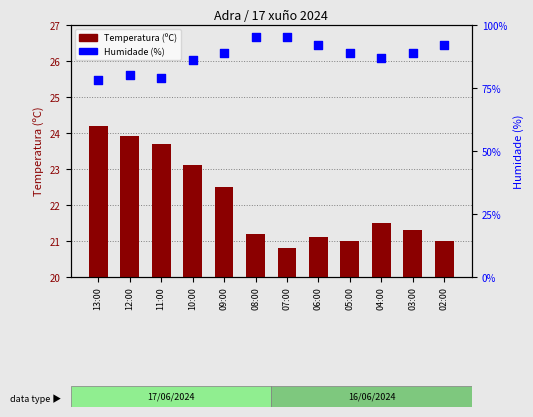

At which category is the sum across all series the highest?

08:00